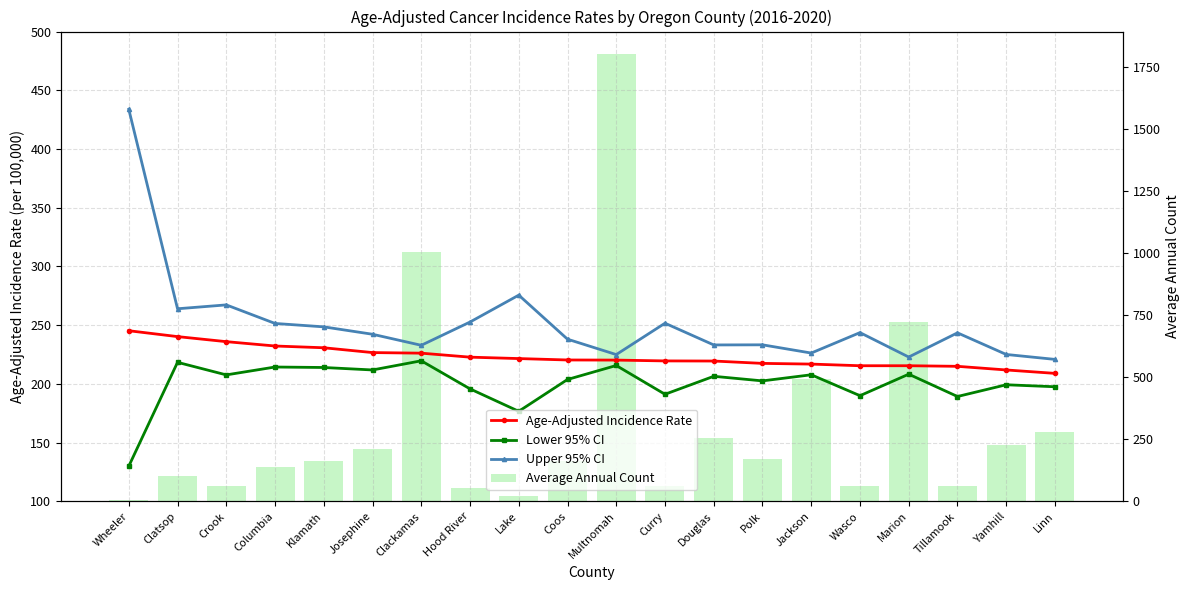

Reading left to right, list all the values displayed in this chart.

Age-Adjusted Incidence Rate: Wheeler=245.3	Clatsop=240.3	Crook=236.0	Columbia=232.3	Klamath=230.8	Josephine=226.7	Clackamas=226.2	Hood River=222.8	Lake=221.6	Coos=220.4	Multnomah=220.3	Curry=219.6	Douglas=219.5	Polk=217.5	Jackson=216.9	Wasco=215.5	Marion=215.5	Tillamook=215.0	Yamhill=211.9	Linn=209.0
Lower 95% CI: Wheeler=130.0	Clatsop=218.4	Crook=207.7	Columbia=214.4	Klamath=214.0	Josephine=211.9	Clackamas=219.7	Hood River=195.8	Lake=176.7	Coos=203.8	Multnomah=215.7	Curry=191.2	Douglas=206.5	Polk=202.6	Jackson=207.8	Wasco=190.0	Marion=208.3	Tillamook=189.3	Yamhill=199.3	Linn=197.6
Upper 95% CI: Wheeler=433.8	Clatsop=264.0	Crook=267.3	Columbia=251.5	Klamath=248.6	Josephine=242.3	Clackamas=232.9	Hood River=252.7	Lake=275.6	Coos=238.1	Multnomah=225.0	Curry=251.7	Douglas=233.2	Polk=233.3	Jackson=226.3	Wasco=243.7	Marion=222.9	Tillamook=243.5	Yamhill=225.1	Linn=220.9
Average Annual Count: Wheeler=4.0	Clatsop=104.0	Crook=62.0	Columbia=140.0	Klamath=162.0	Josephine=212.0	Clackamas=1005.0	Hood River=52.0	Lake=20.0	Coos=161.0	Multnomah=1801.0	Curry=62.0	Douglas=256.0	Polk=170.0	Jackson=492.0	Wasco=60.0	Marion=721.0	Tillamook=63.0	Yamhill=227.0	Linn=278.0